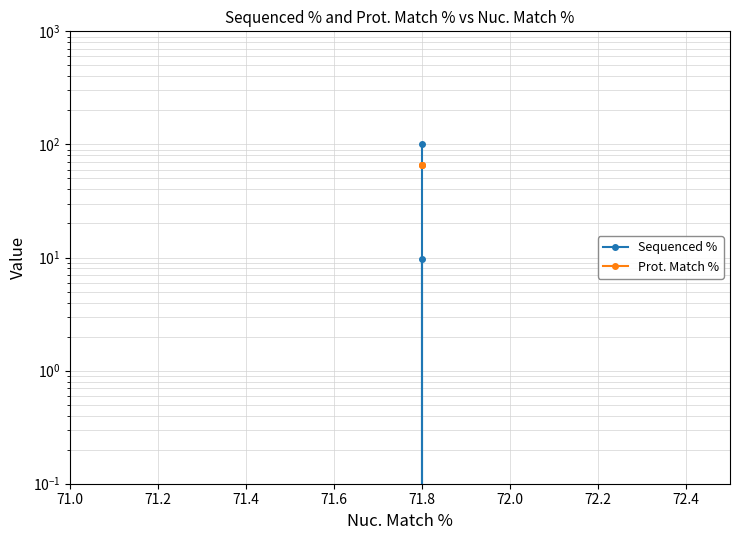

Reading right to left, list all the values displayed in this chart.

Sequenced %: 9.7	0.0	100.0
Prot. Match %: 66.4	66.4	66.4